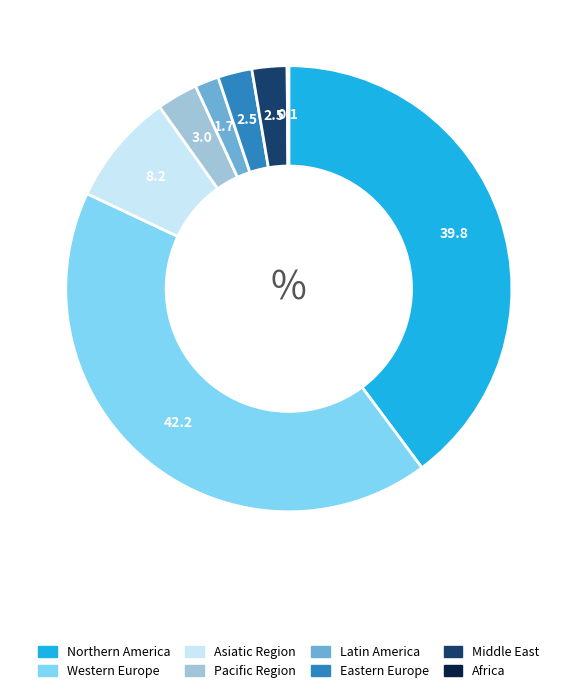

Is the sum of Western Europe and Pacific Region greater than half?

No